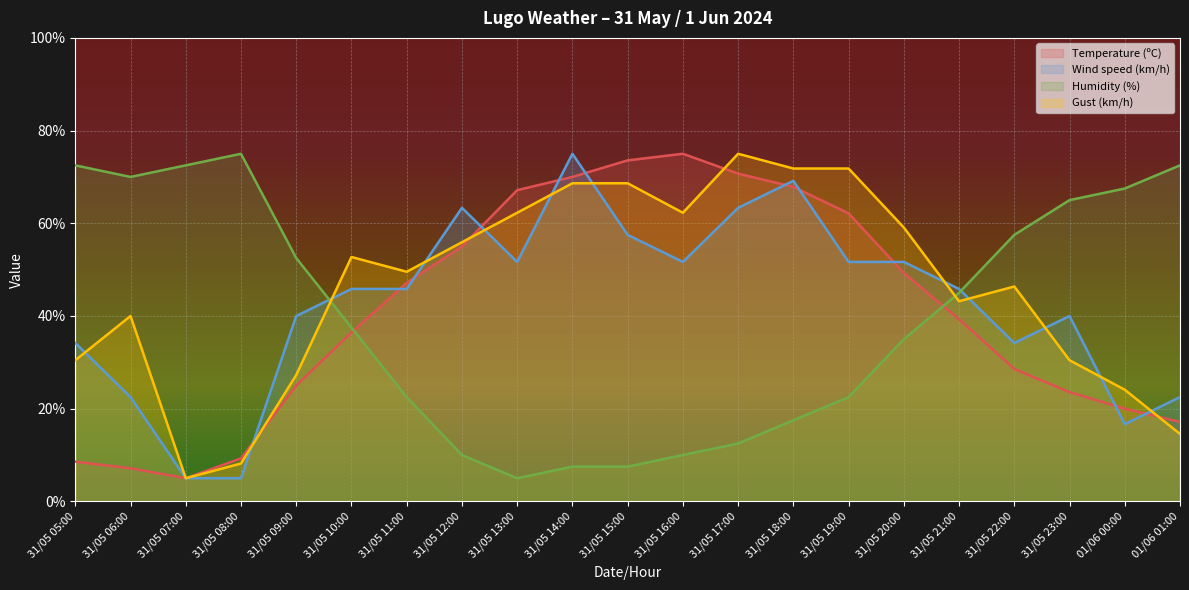

What is the maximum value shown in the chart?

75.0